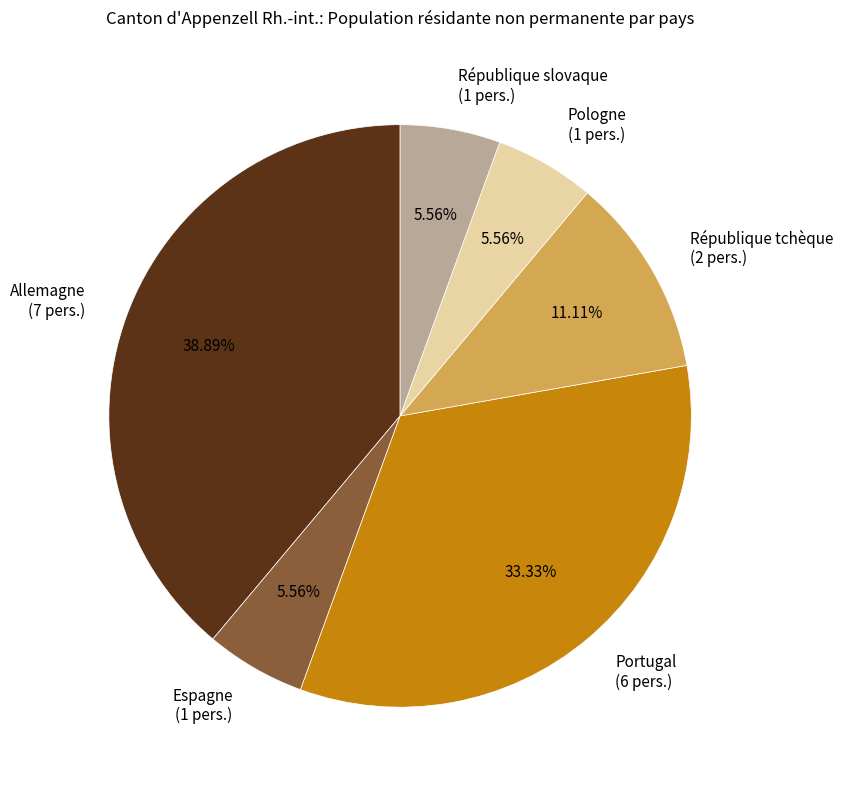

Between Portugal (6 pers.) and Espagne (1 pers.), which is larger?

Portugal (6 pers.)